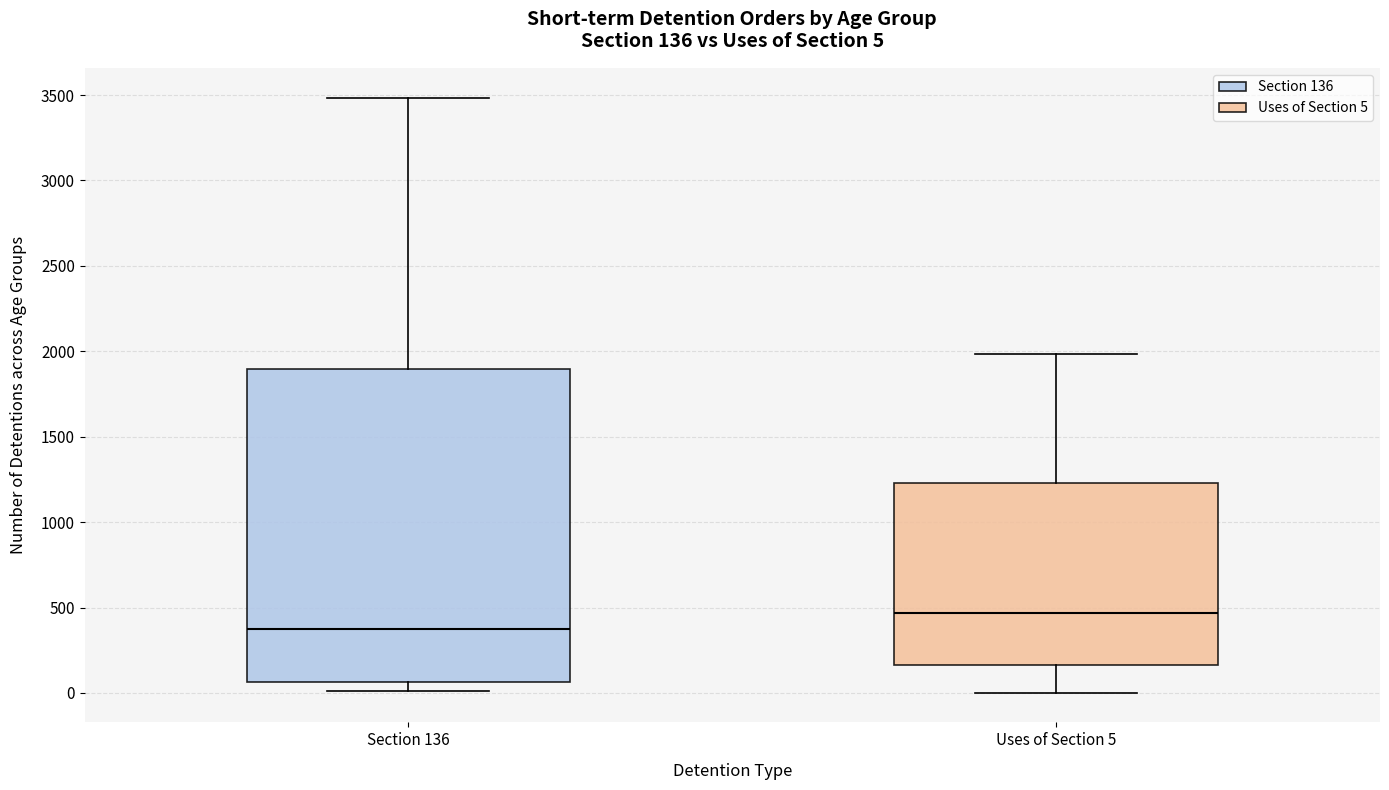

Which box has the lowest median line?

Section 136